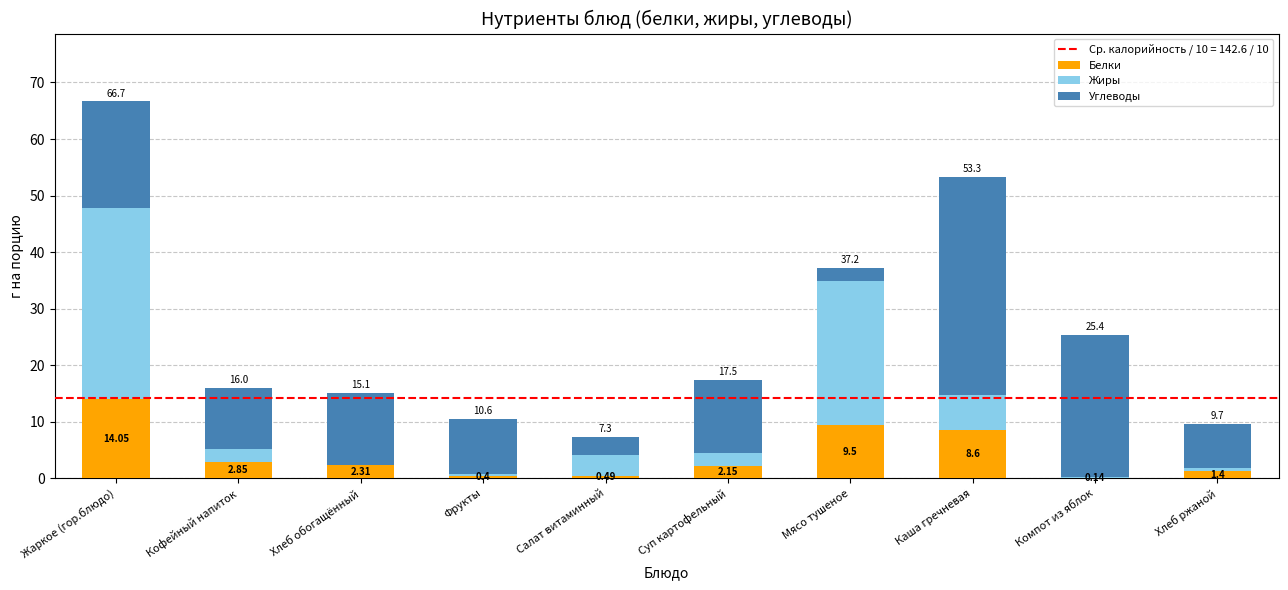

At which category is the sum across all series the highest?

Жаркое (гор.блюдо)